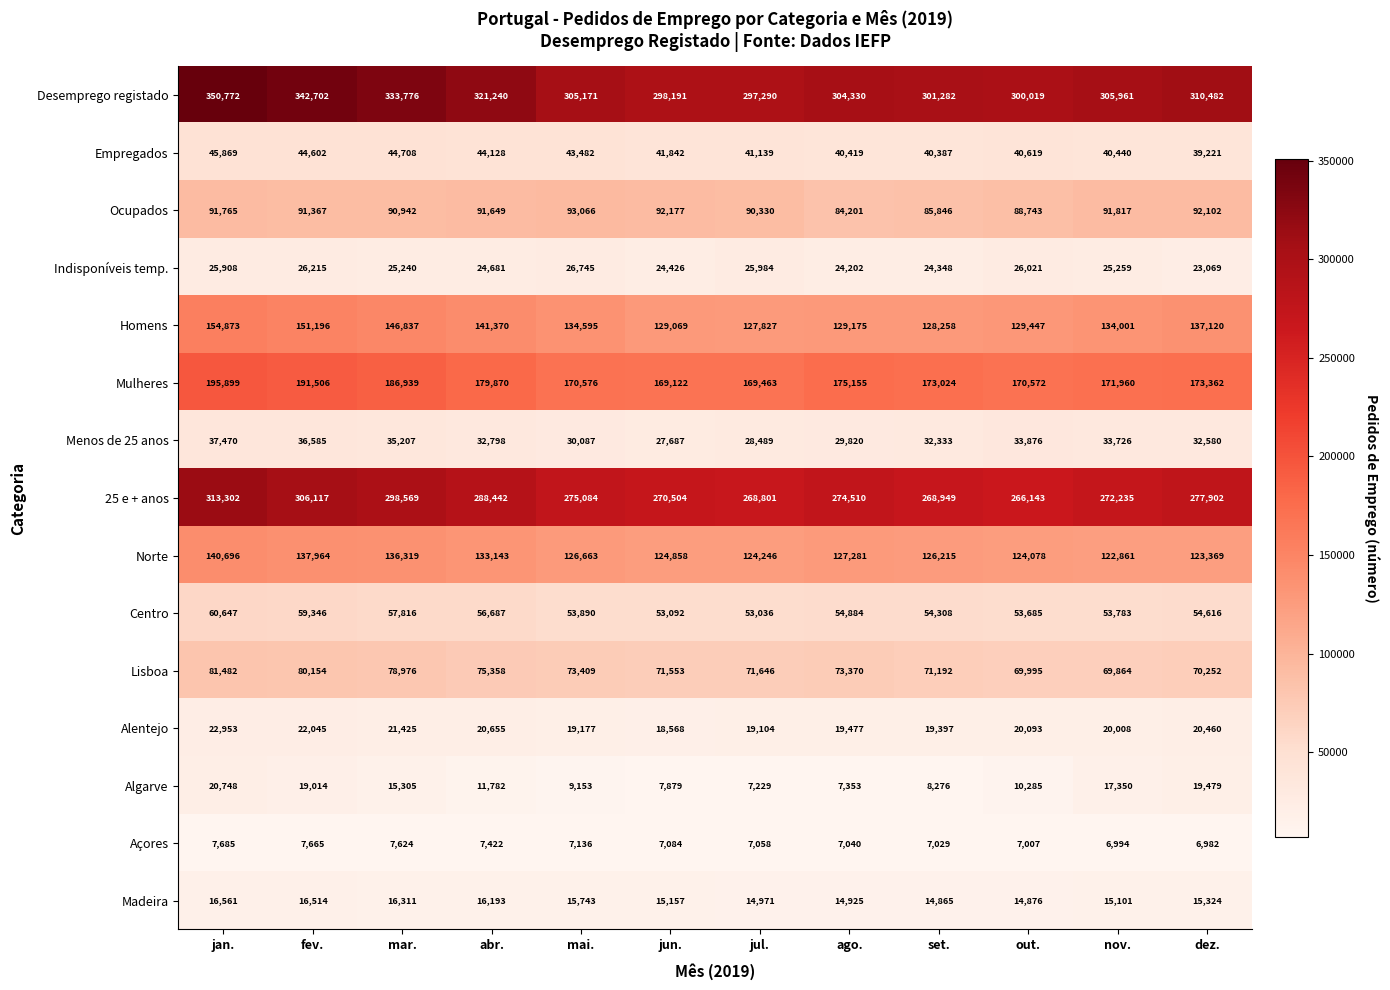

Rank the series at jan. from lowest to highest value.

Açores, Madeira, Algarve, Alentejo, Indisponíveis temp., Menos de 25 anos, Empregados, Centro, Lisboa, Ocupados, Norte, Homens, Mulheres, 25 e + anos, Desemprego registado